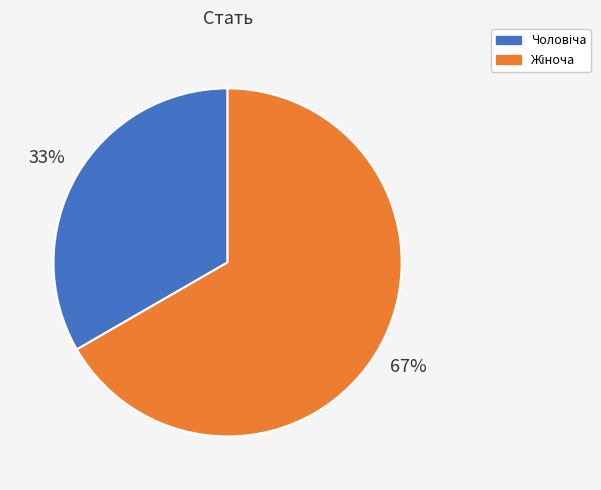

To the nearest percent, what is the average slice percentage?

50%